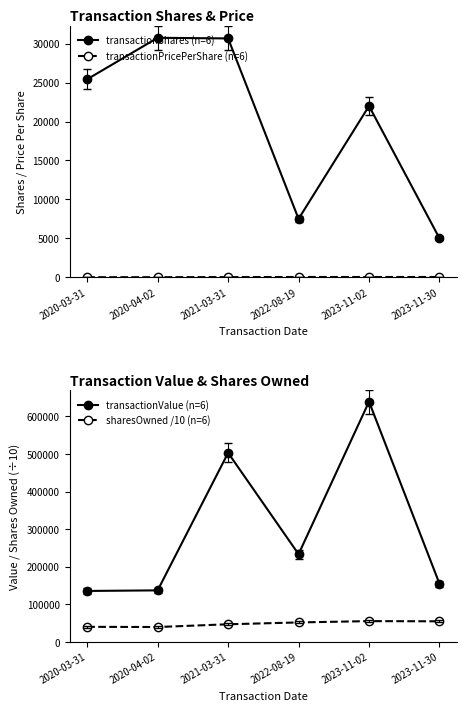

Which series has the widest spread of values?

transactionValue (n=6)